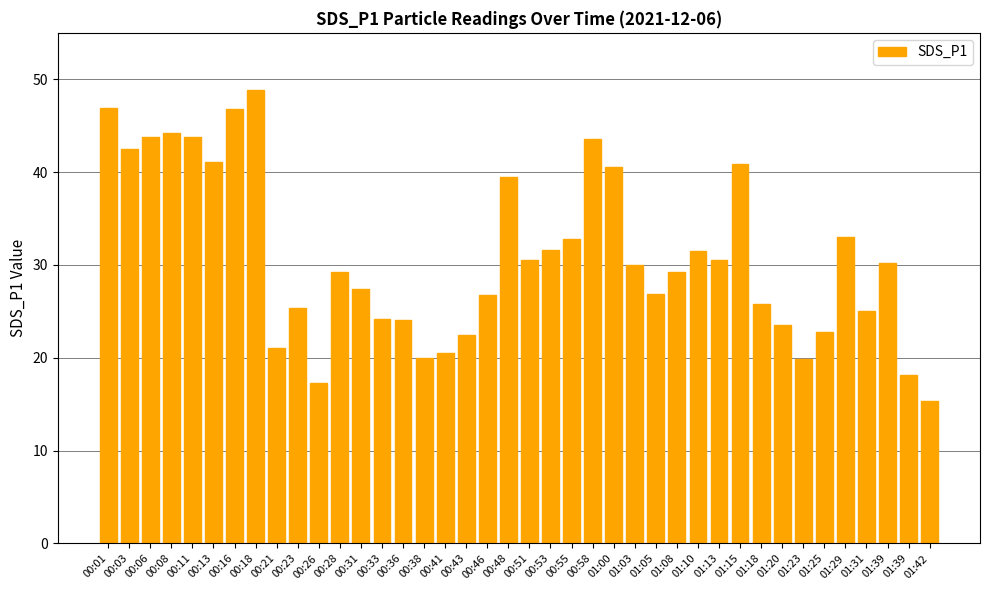

Rank the categories by value from lowest to highest.

01:42, 00:26, 01:39, 01:23, 00:38, 00:41, 00:21, 00:43, 01:25, 01:20, 00:36, 00:33, 01:31, 00:23, 01:18, 00:46, 01:05, 00:31, 00:28, 01:08, 01:03, 01:39, 01:13, 00:51, 01:10, 00:53, 00:55, 01:29, 00:48, 01:00, 01:15, 00:13, 00:03, 00:58, 00:11, 00:06, 00:08, 00:16, 00:01, 00:18